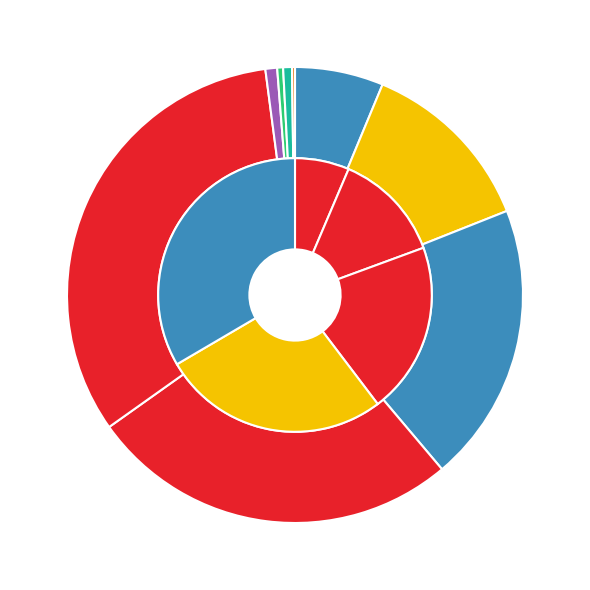

What percentage do 320 and 960 together represent?

13.4%